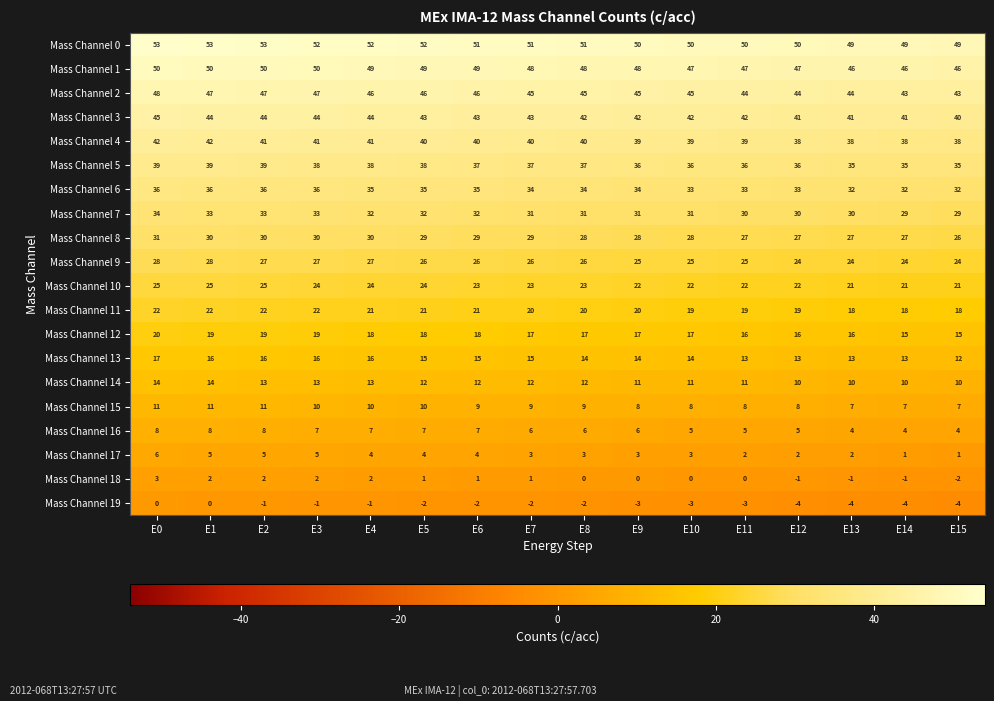

Is it true that Mass Channel 19 equals -5 at E9?

False